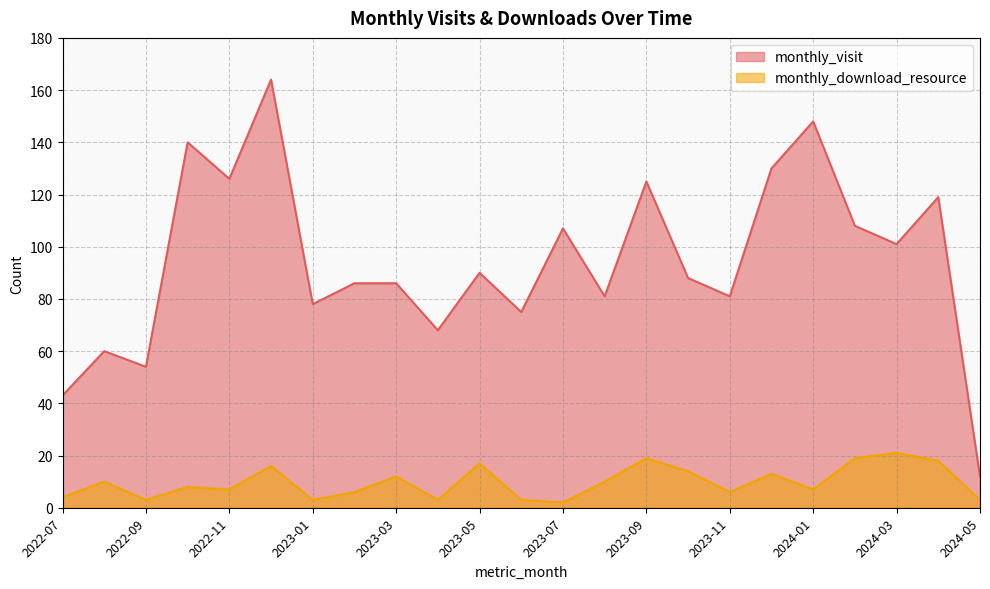

What is the value of the monthly_visit point at the 1st from the left?

43